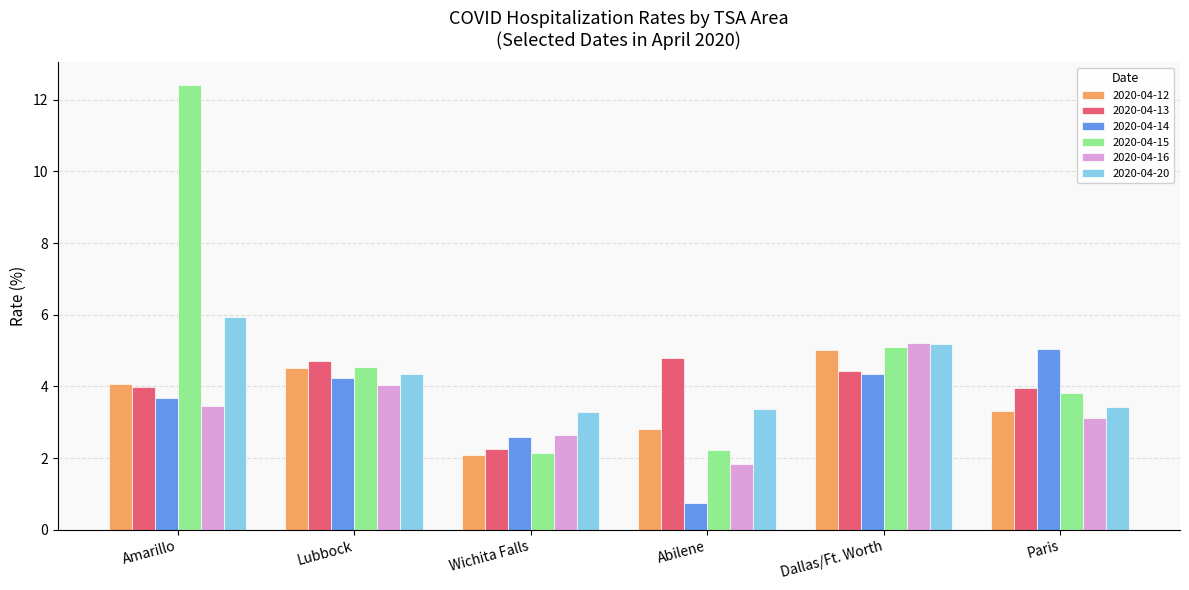

At which label does 2020-04-12 first exceed 4?

Amarillo